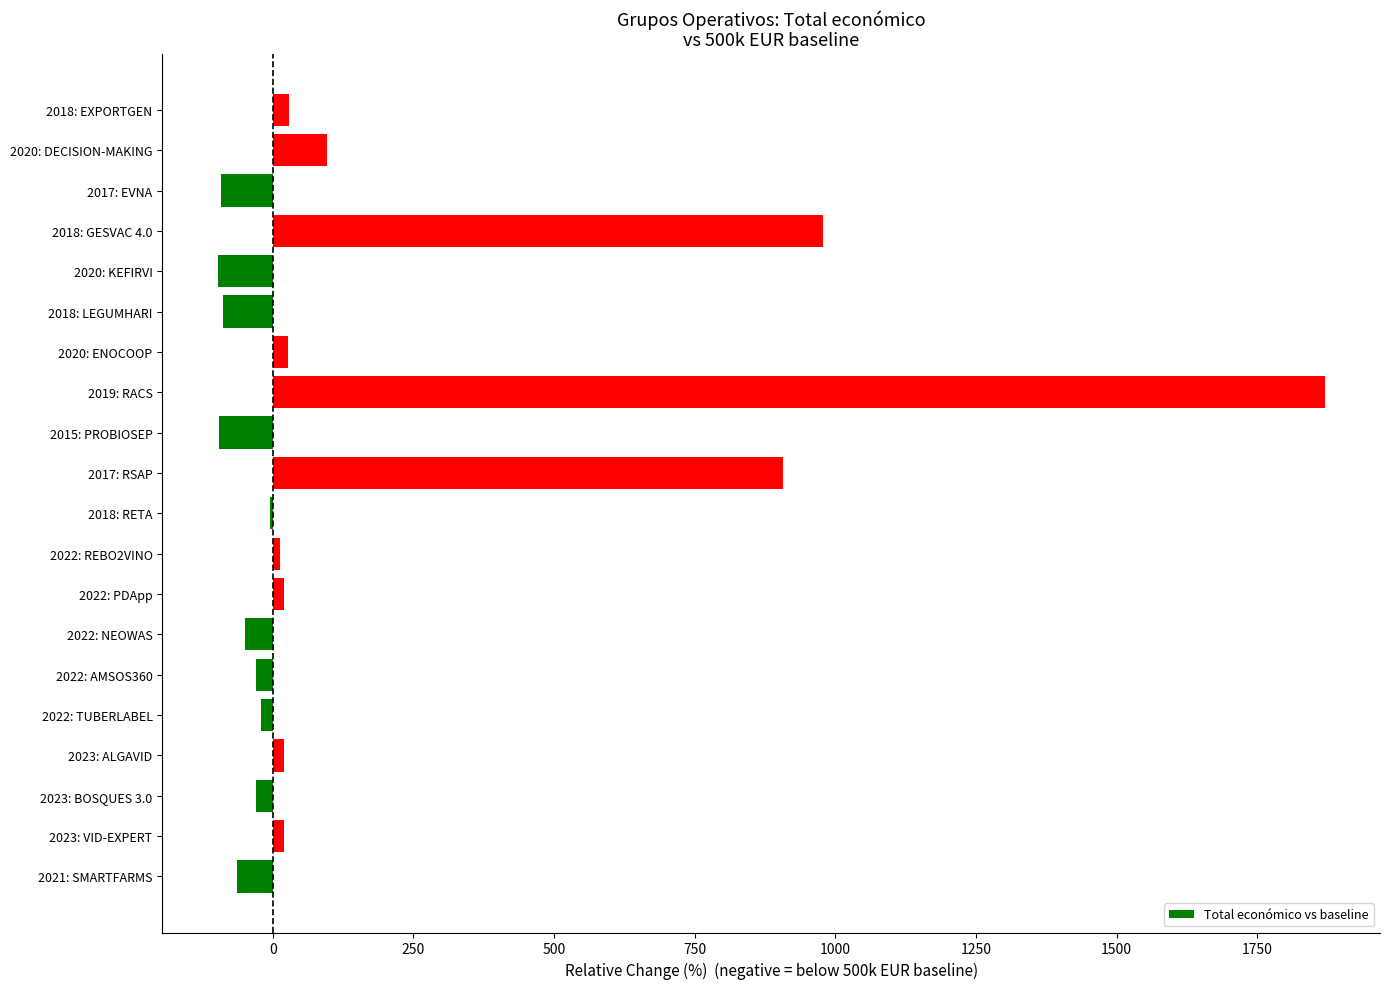

What is the maximum value shown in the chart?

1869.6